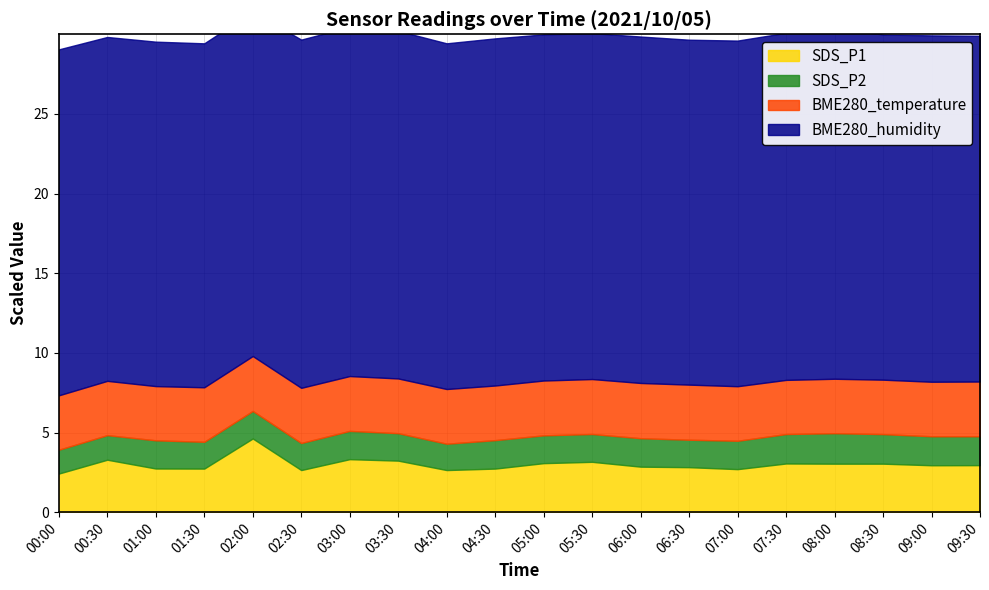

What is the label of the 20th point from the right?

00:00